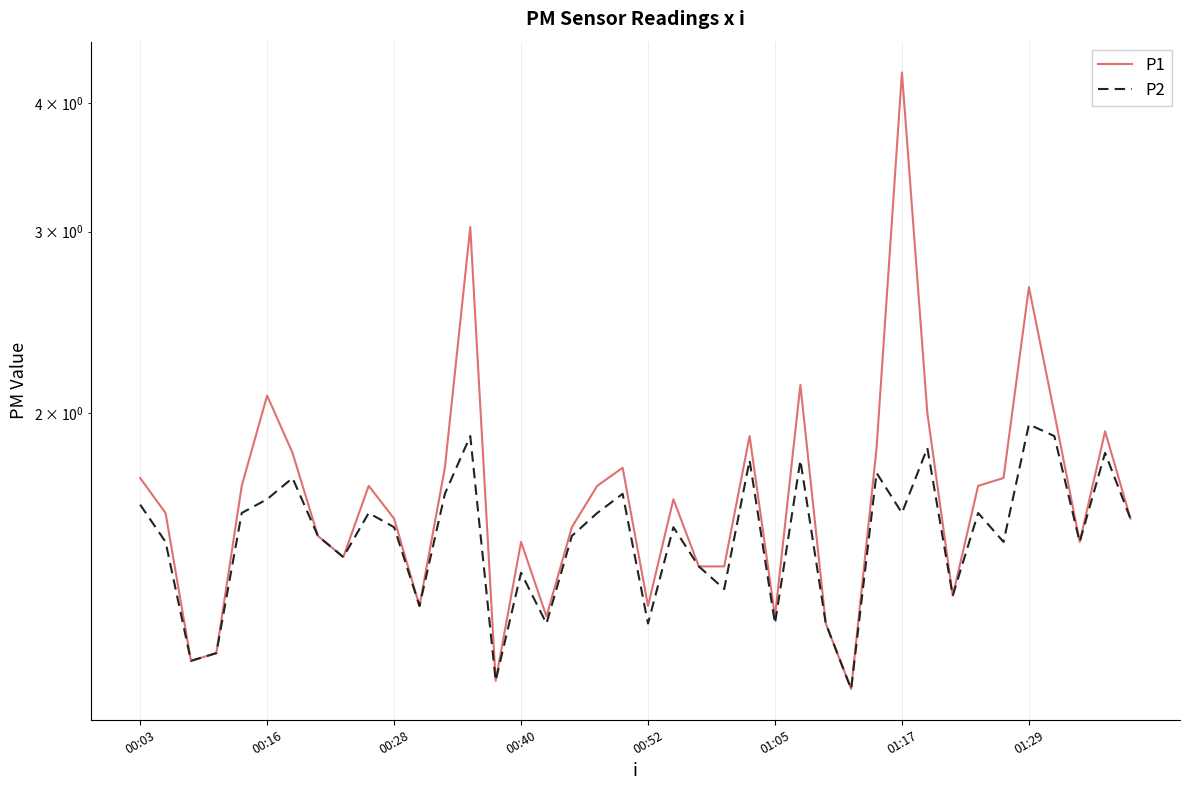

List the series in order of their peak value, lowest first.

P2, P1